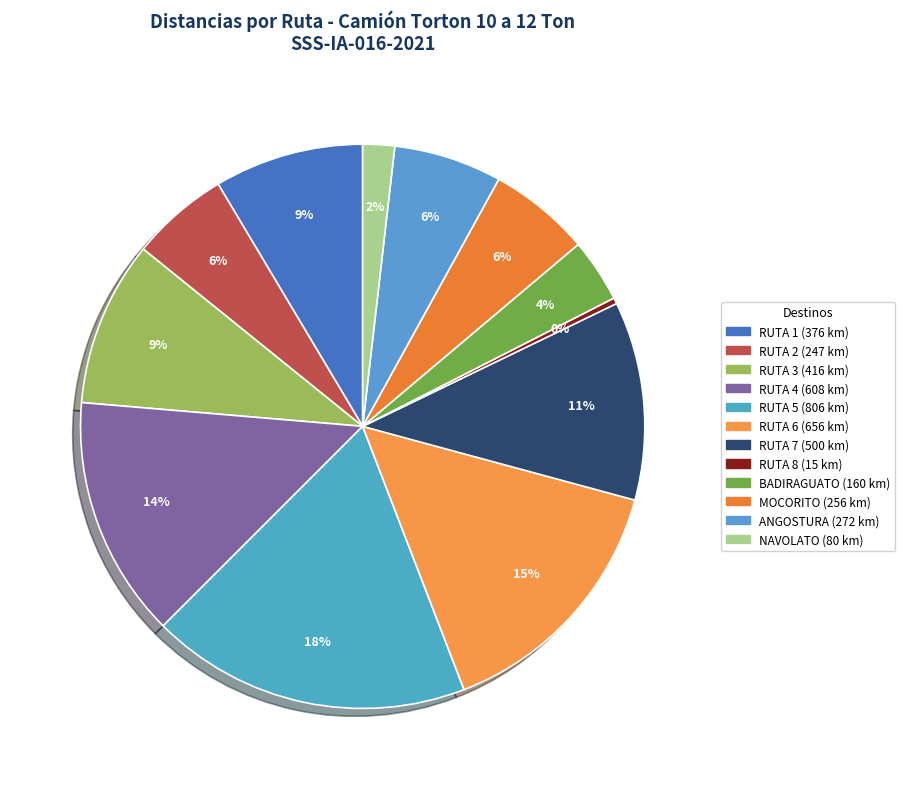

Combined, do RUTA 6 (656 km) and BADIRAGUATO (160 km) account for over 50%?

No